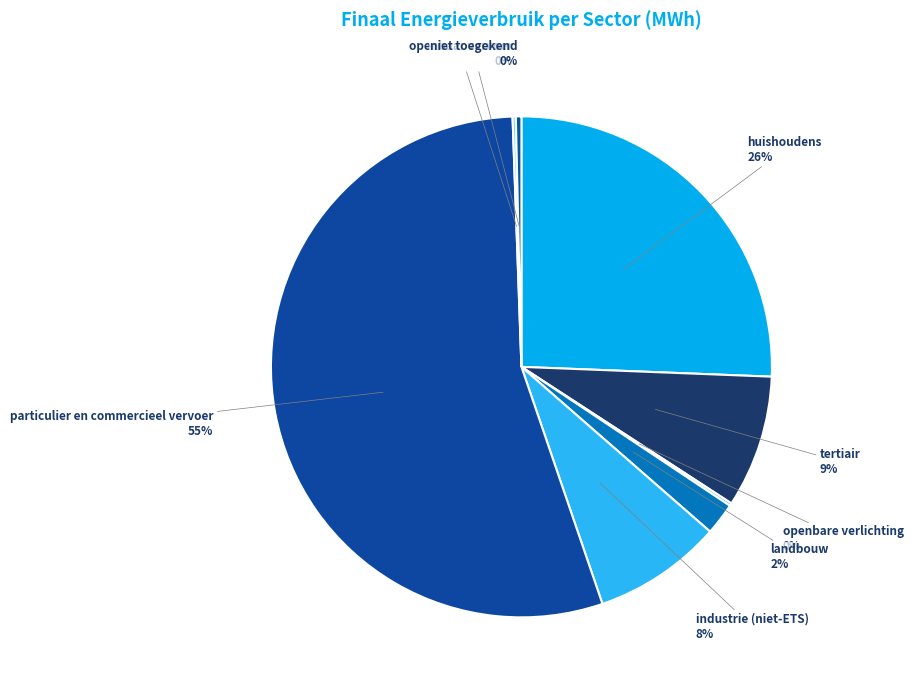

Do niet toegekend and landbouw together represent more than half of the pie?

No